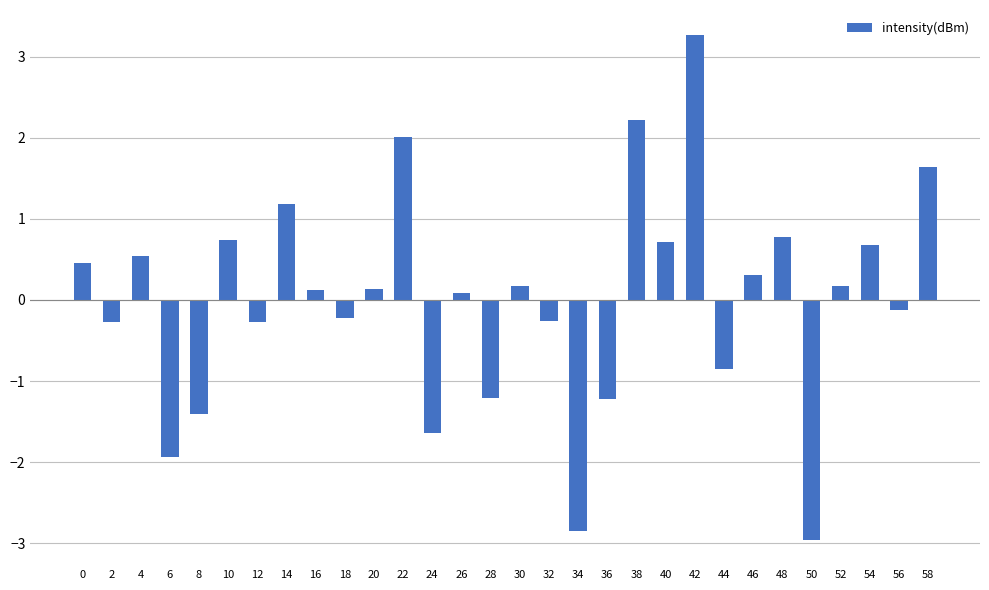

Are the bars grouped side by side (vs. stacked)?

No